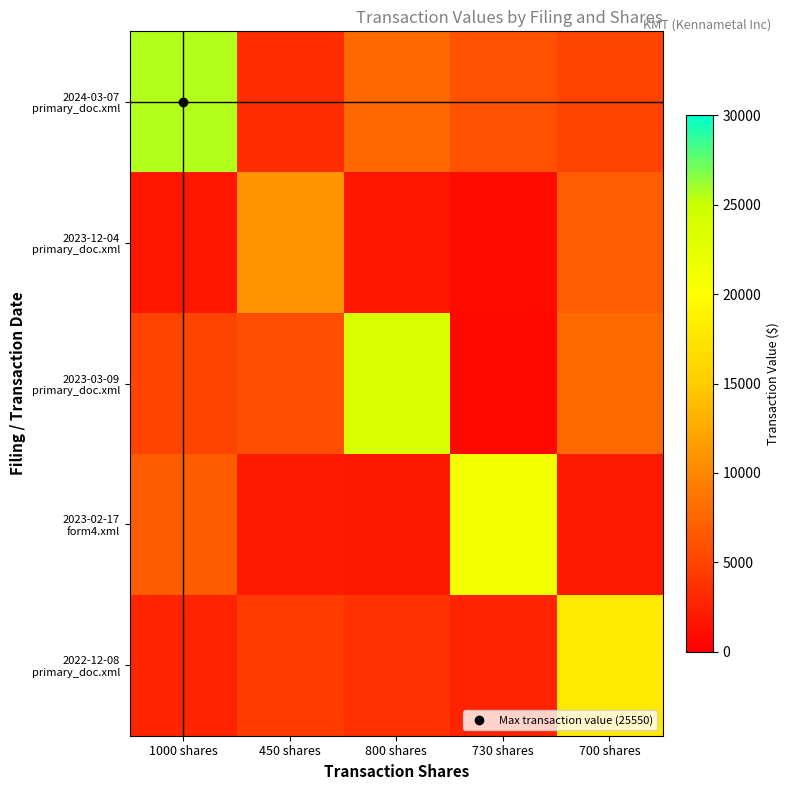

At which category is the sum across all series the highest?

1000 shares